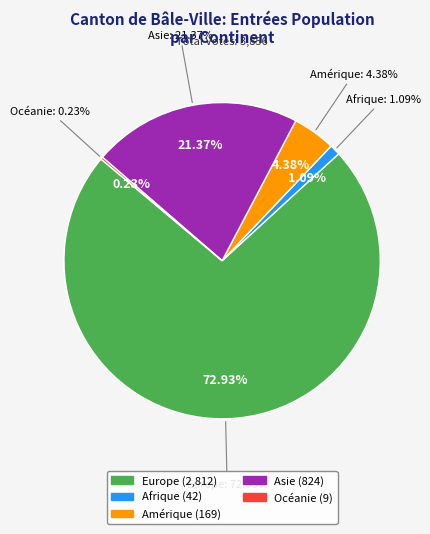

To the nearest percent, what portion does Europe represent?

73%